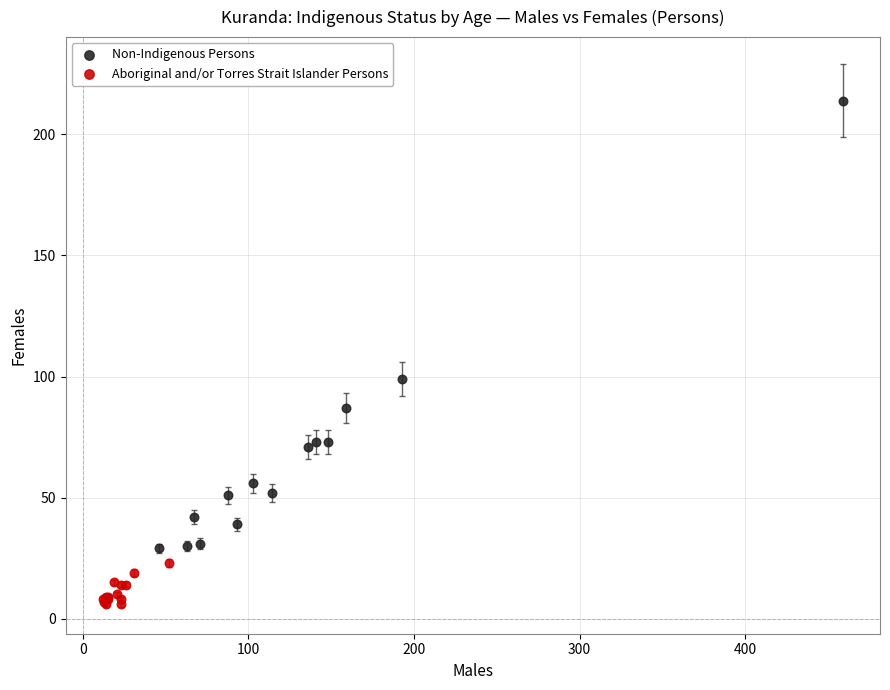

Which series contains the highest Y value?

Non-Indigenous Persons